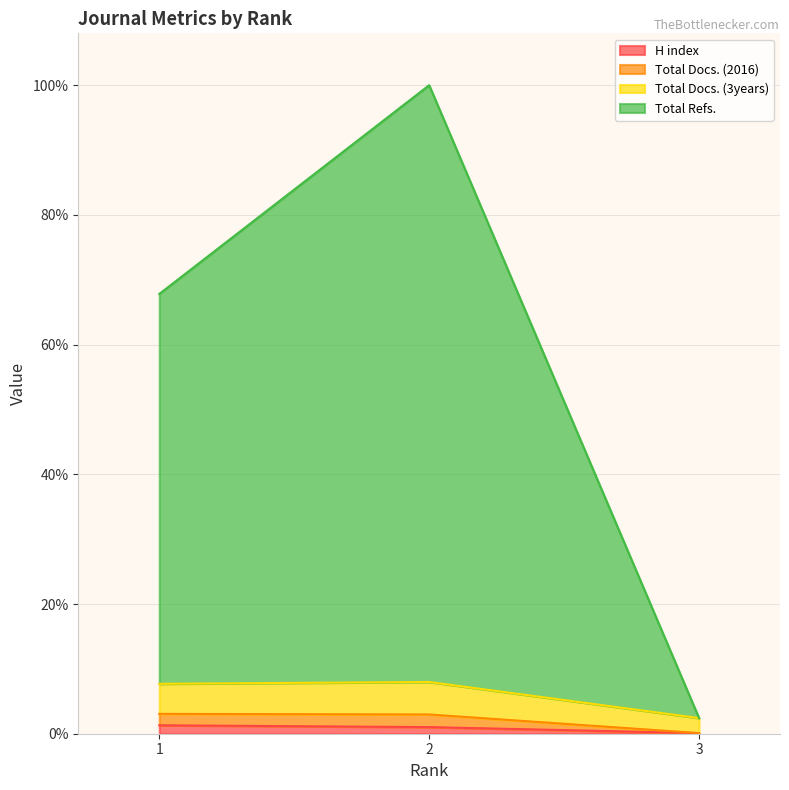

Which label corresponds to the smallest value in the chart?

3